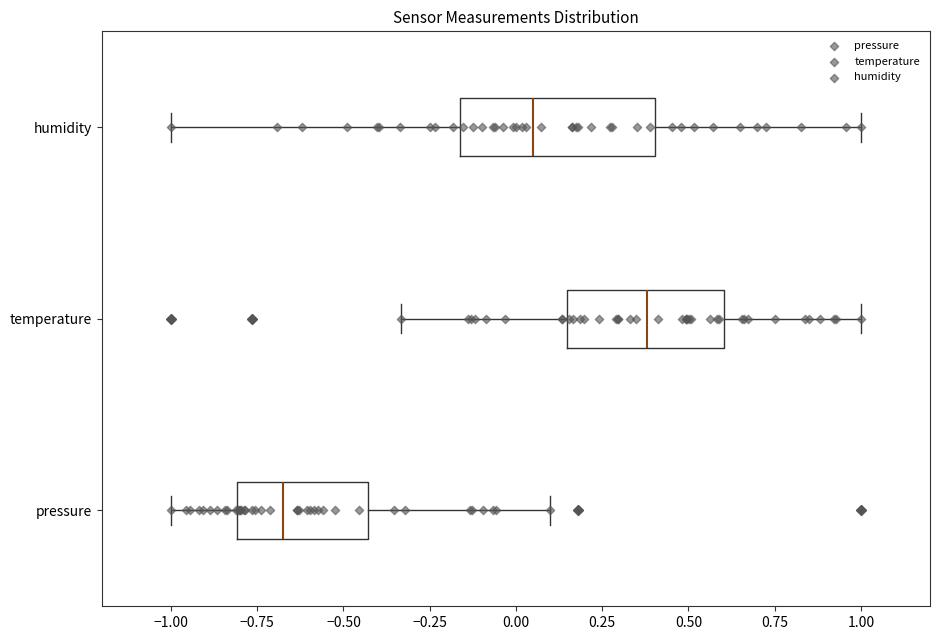

Which box is the widest, from its left edge to its right edge?

humidity